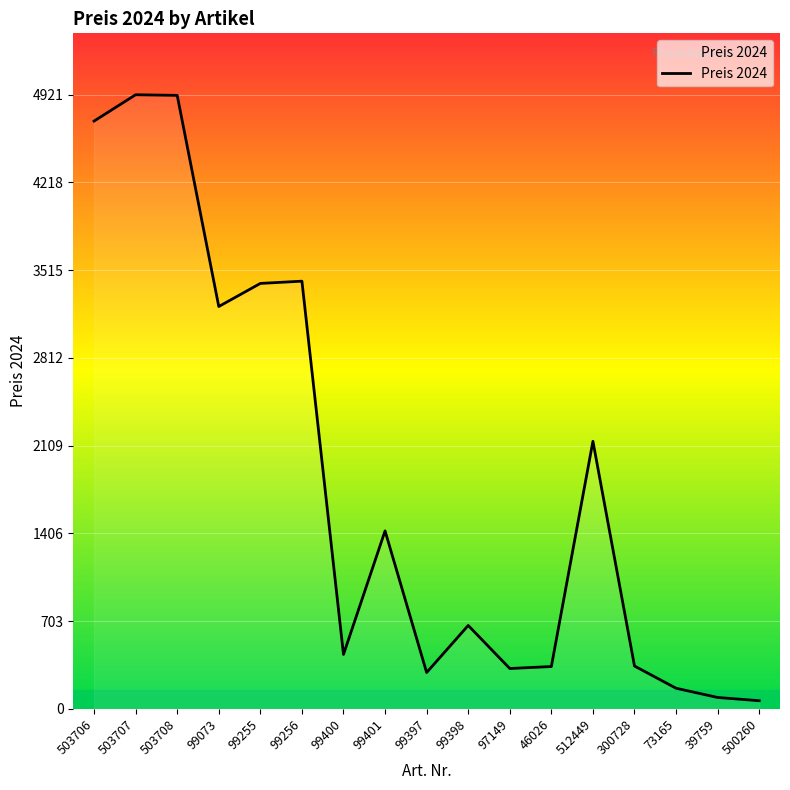

What is the minimum value shown in the chart?

65